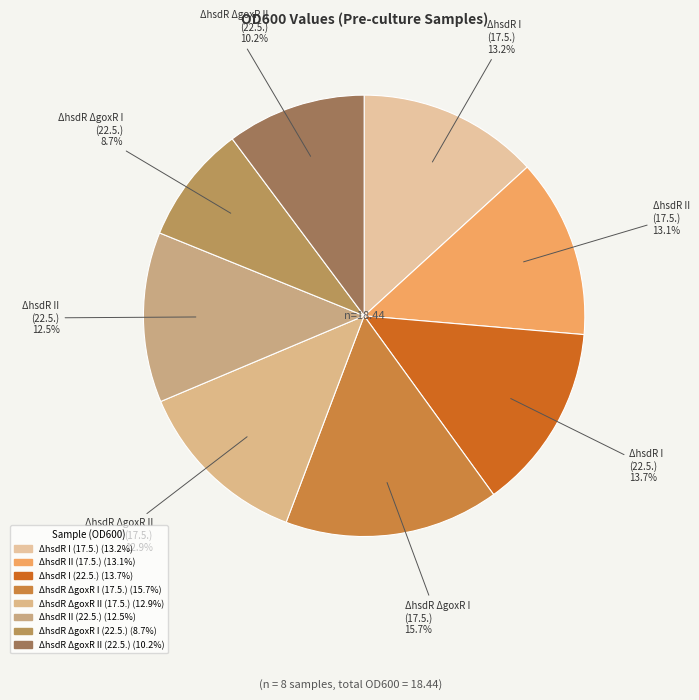

Count the number of slices in the pie.

8